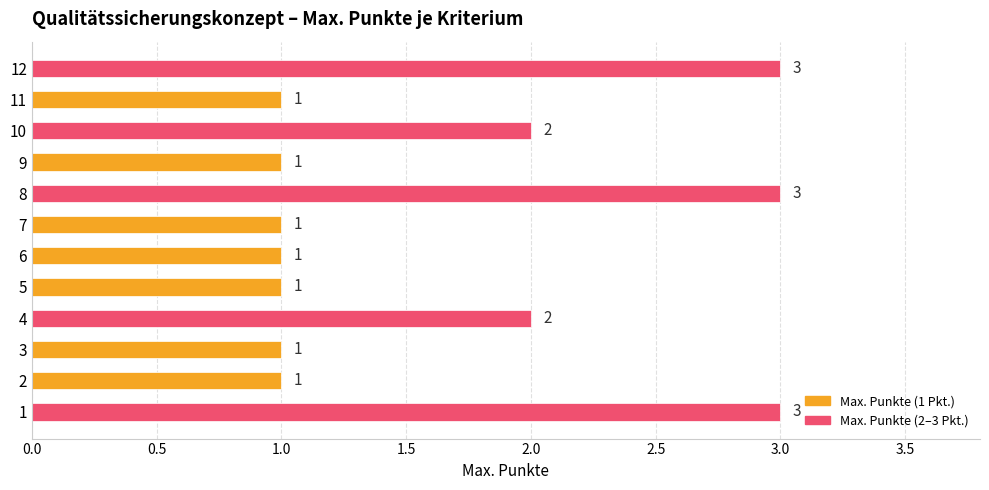

What is the sum of all values?

20